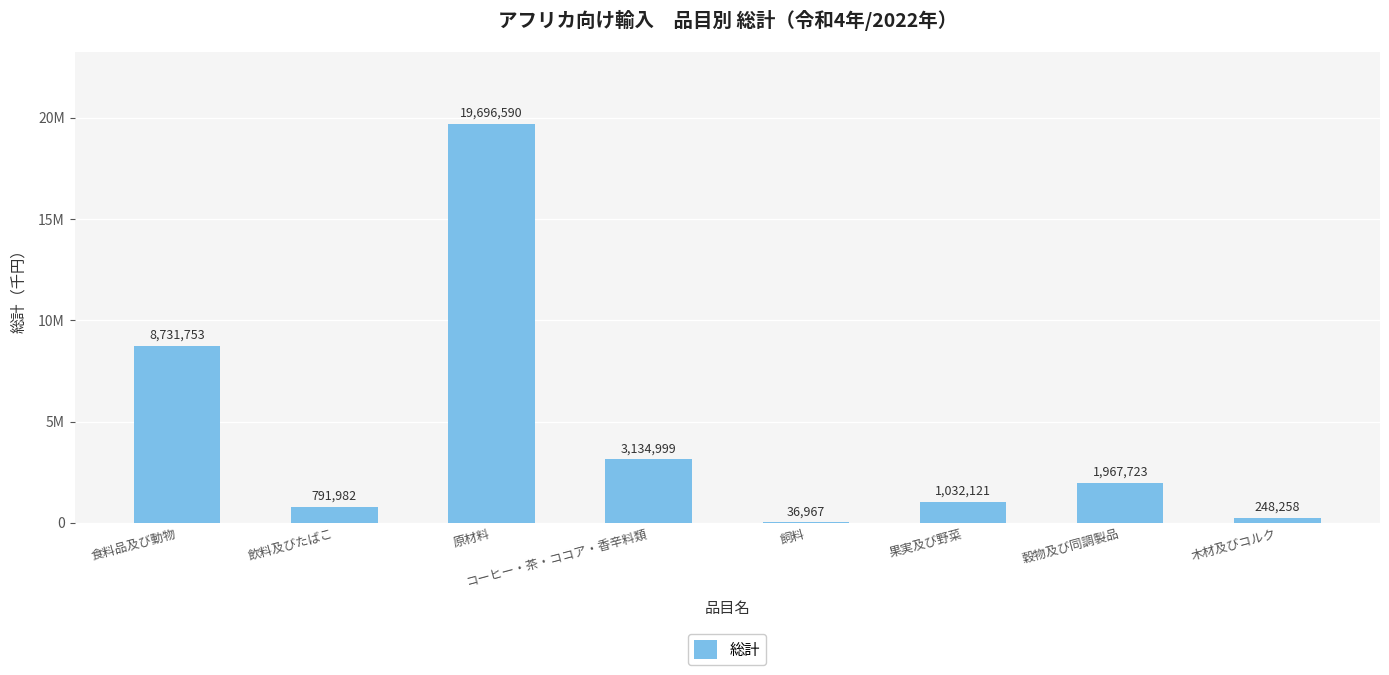

How many bars are there in total?

8